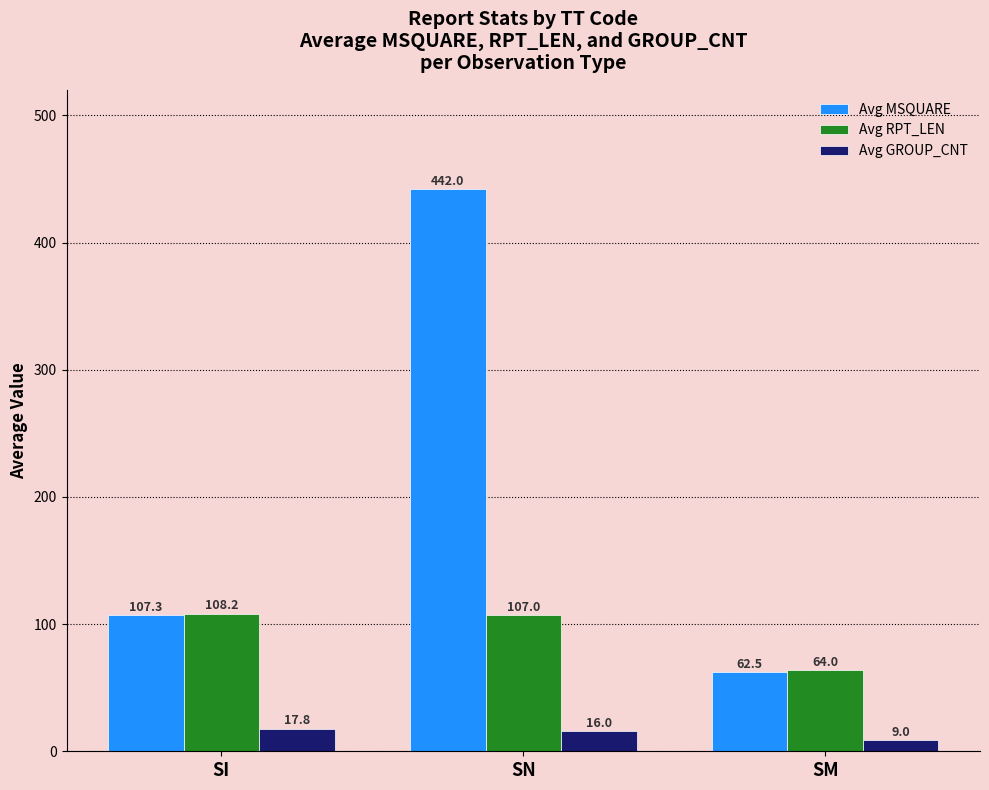

What is the minimum value shown in the chart?

9.0